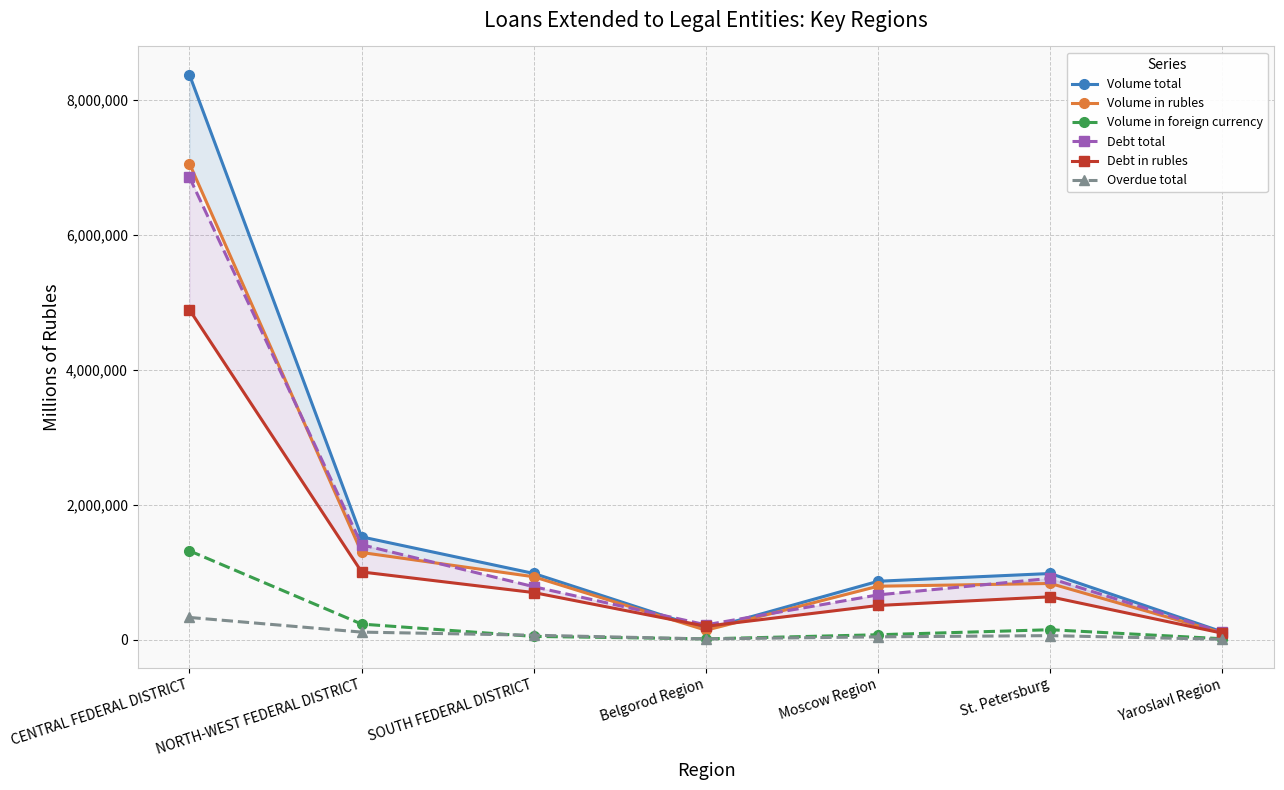

At which label does Debt in rubles reach its minimum?

Yaroslavl Region